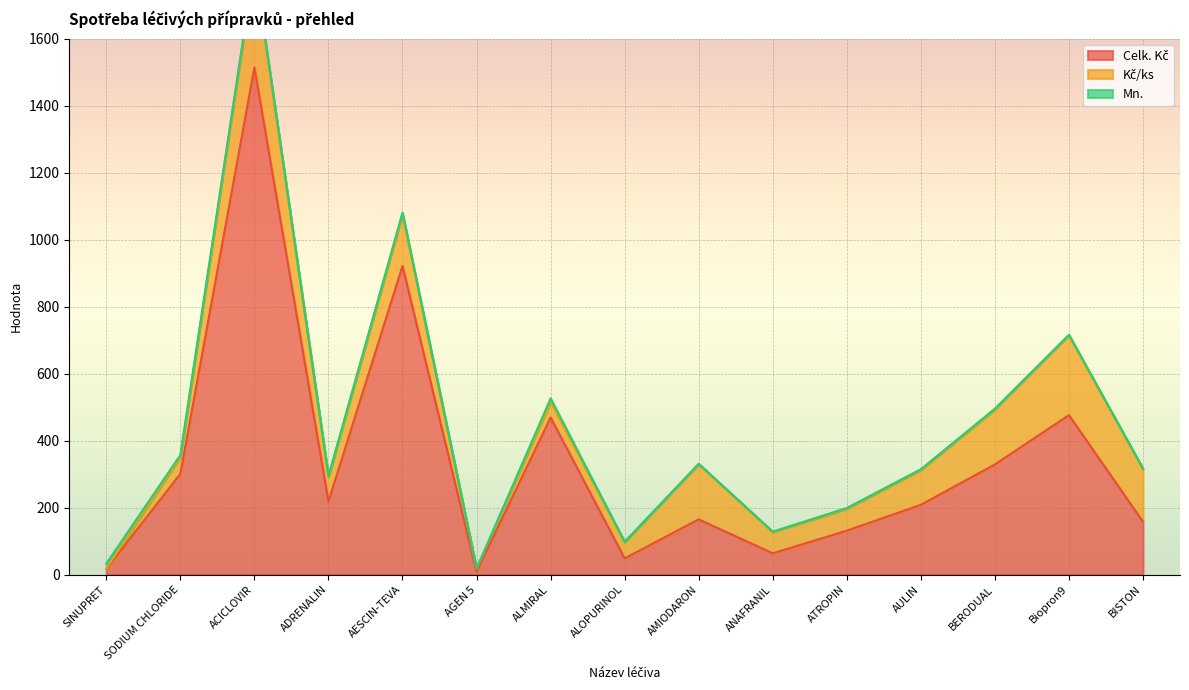

At which label does Celk. Kč reach its minimum?

AGEN 5